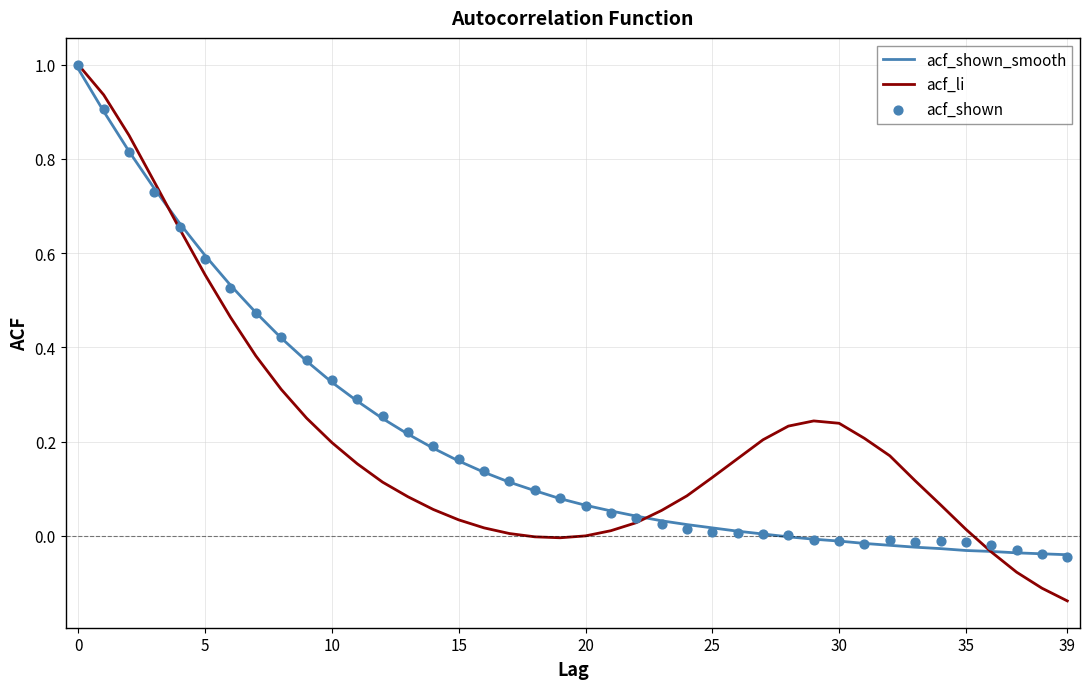

Which series contains the highest Y value?

acf_li